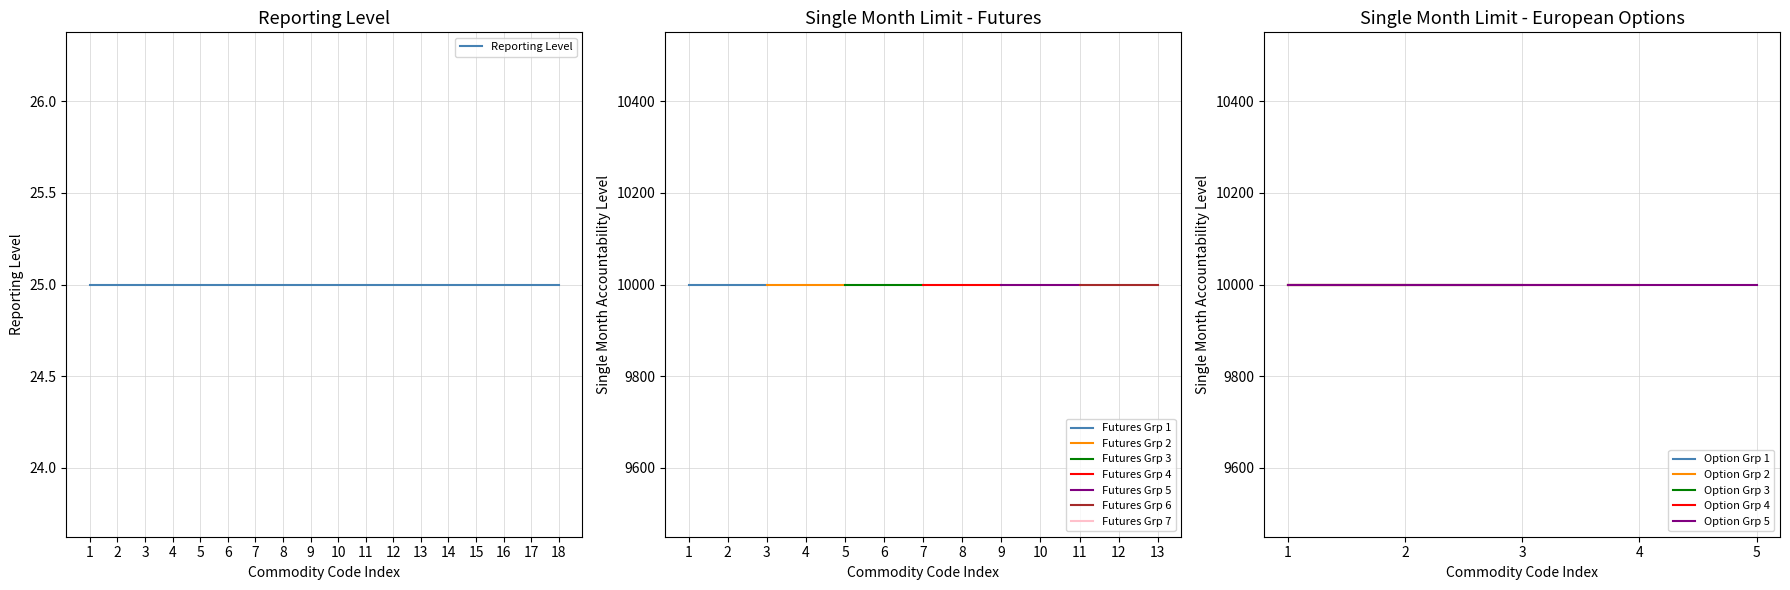

Rank the series by their maximum value, from highest to lowest.

Single Month Accountability Level, Reporting Level